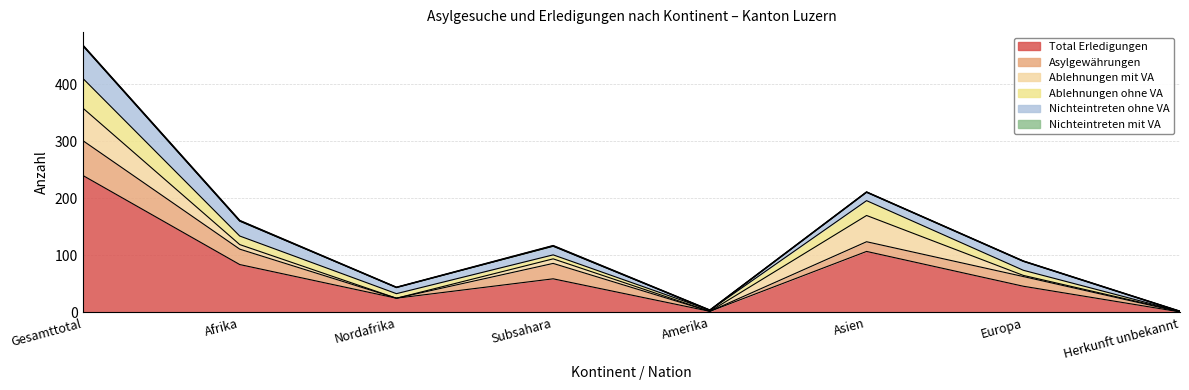

What position from the right is Gesamttotal?

8